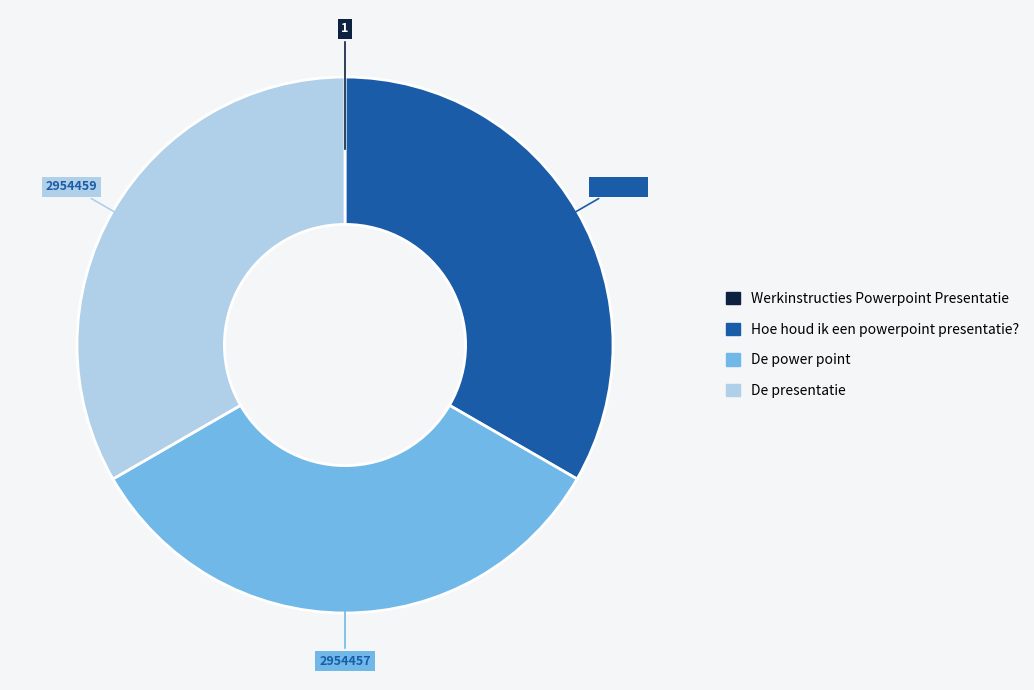

Does any single category account for the majority?

No